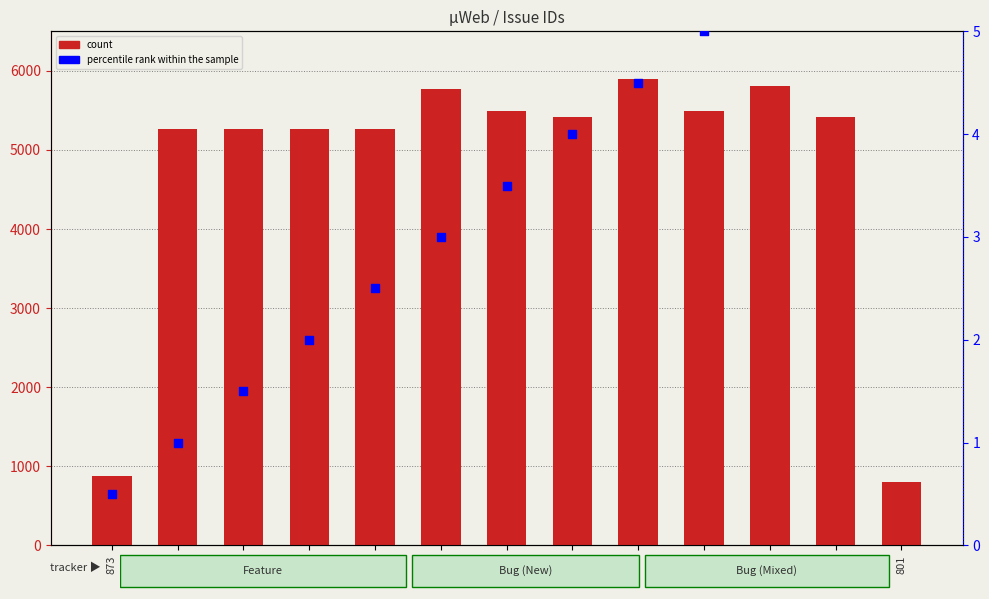

What is the total value across all series at 5268?

5269.0